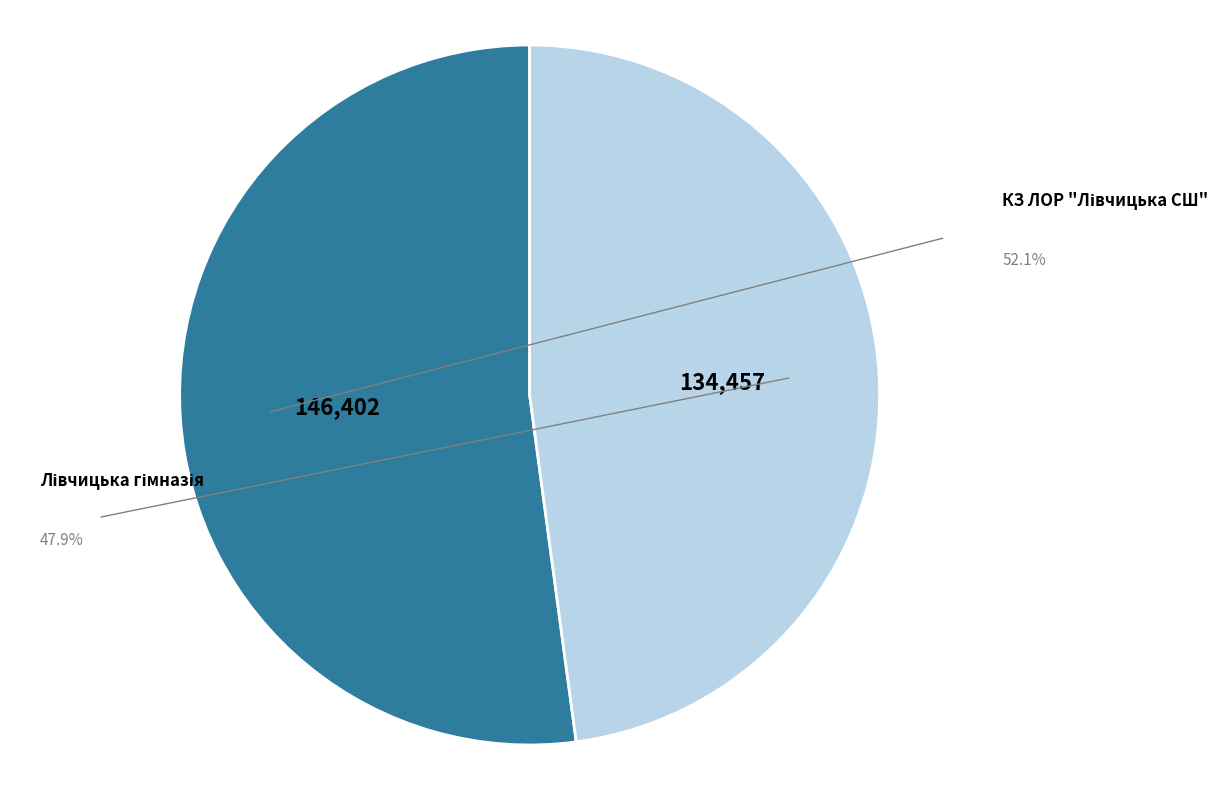

To the nearest percent, what percentage of the pie is КЗ ЛОР "Лівчицька СШ"?

52%